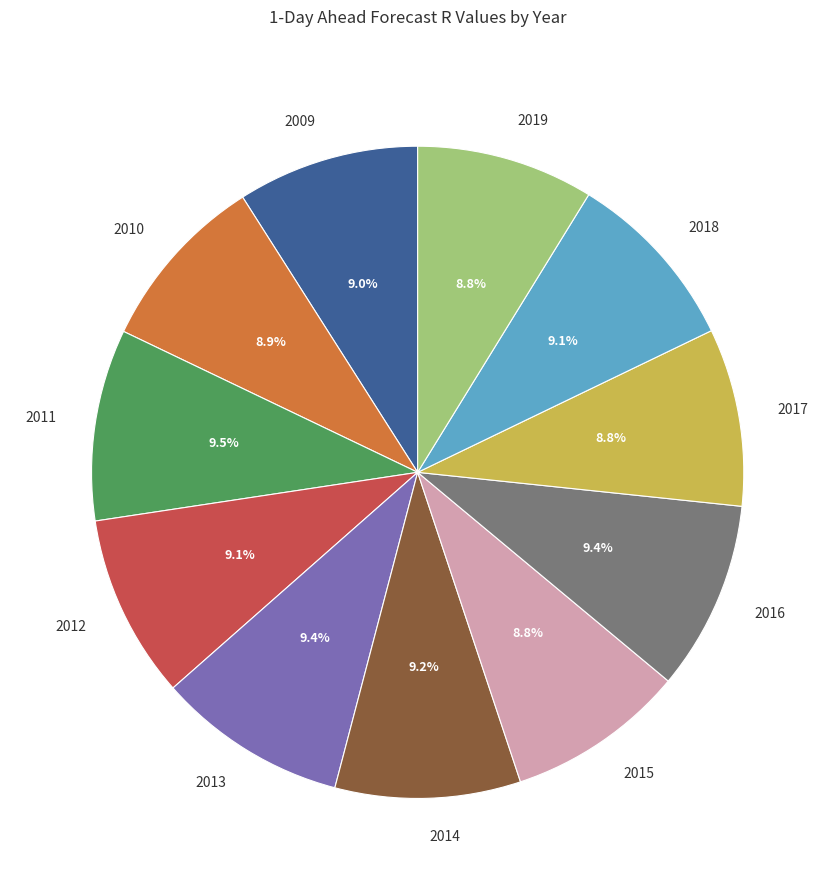

What percentage is the 2013 slice, to the nearest percent?

9%